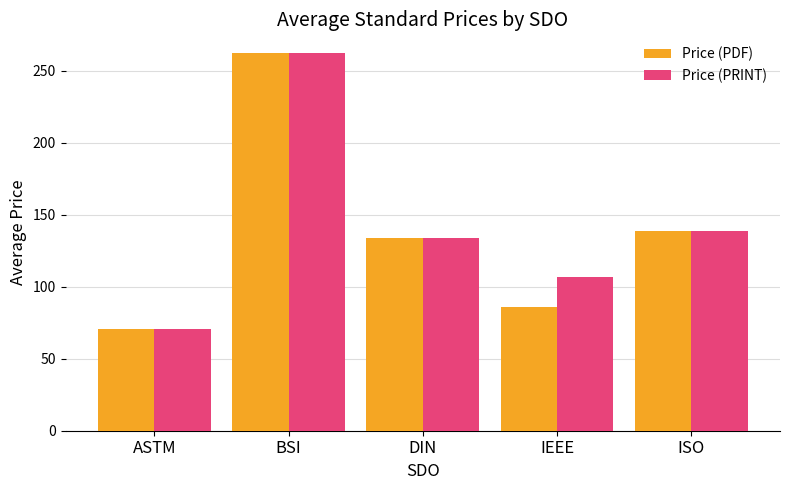

Is the value of Price (PDF) at BSI greater than the value of Price (PRINT) at ISO?

Yes